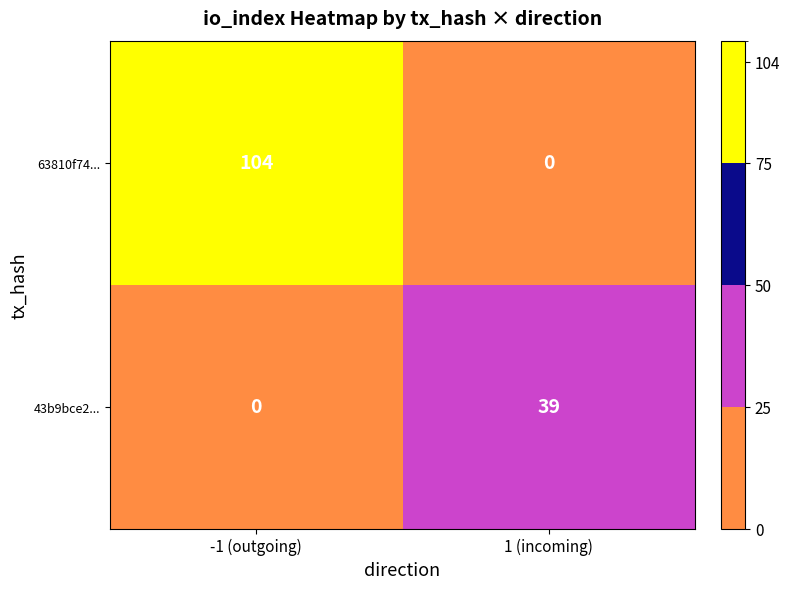

List the series in order of their peak value, lowest first.

43b9bce2..., 63810f74...